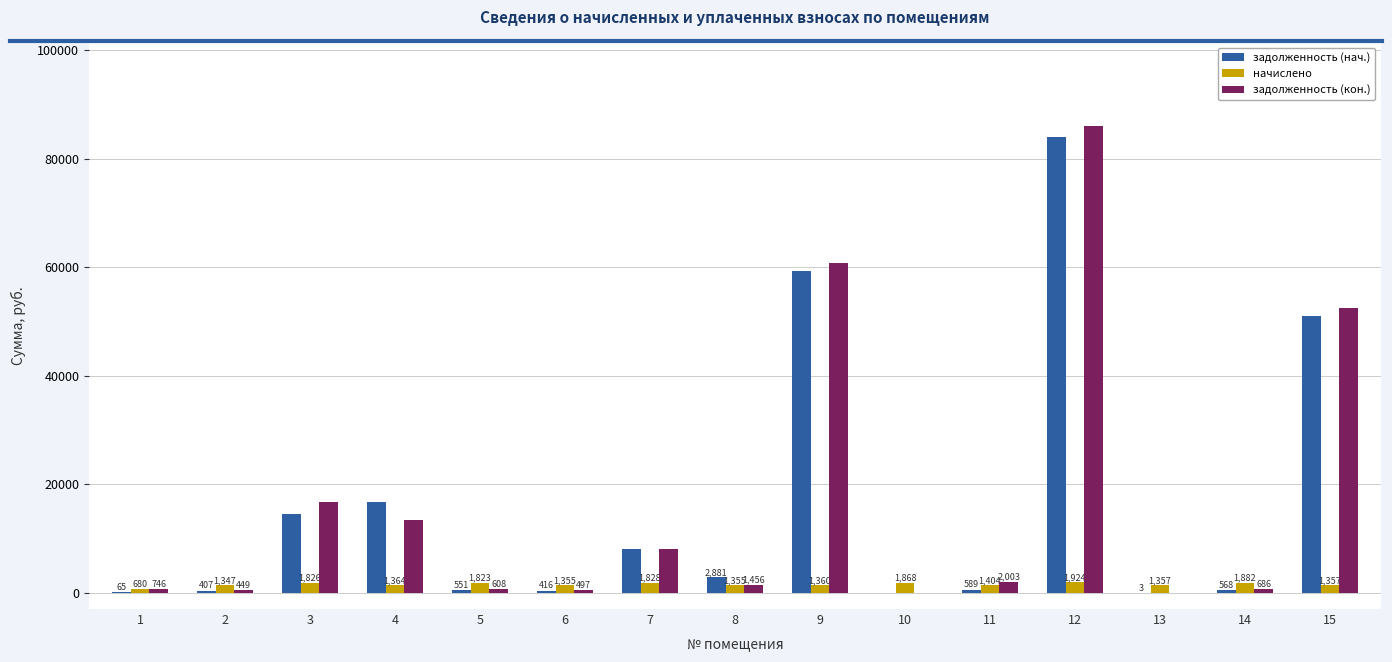

Count the number of data series in this chart.

3